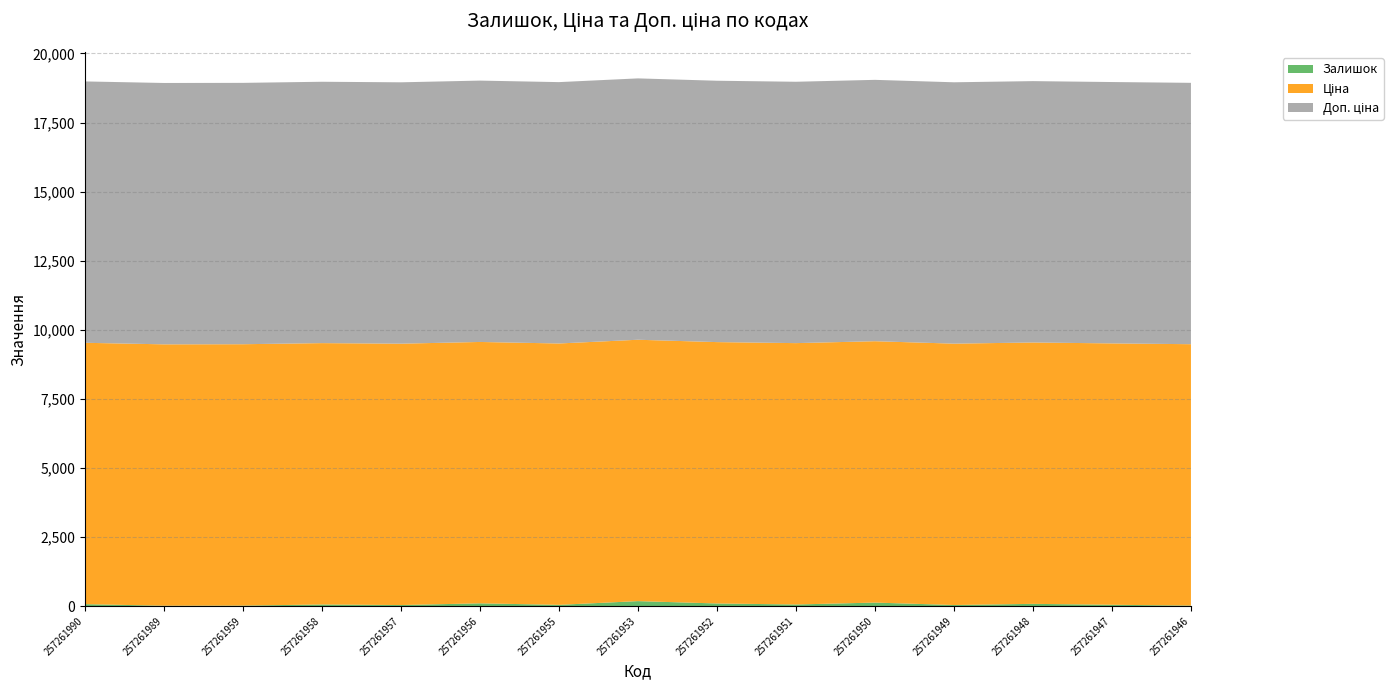

Reading left to right, extract all data points from this chart.

Залишок: 70.0	14.0	18.0	58.0	38.0	100.0	45.0	180.0	95.0	58.0	127.0	39.0	81.0	48.0	19.0
Ціна: 9458.9	9458.9	9458.9	9458.9	9458.9	9458.9	9458.9	9458.9	9458.9	9458.9	9458.9	9458.9	9458.9	9458.9	9458.9
Доп. ціна: 9458.9	9458.9	9458.9	9458.9	9458.9	9458.9	9458.9	9458.9	9458.9	9458.9	9458.9	9458.9	9458.9	9458.9	9458.9